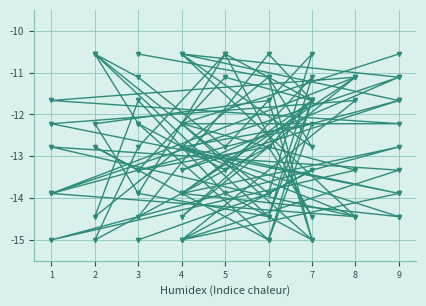

True or false: col_2 has a value of -17.7 at 8.

False